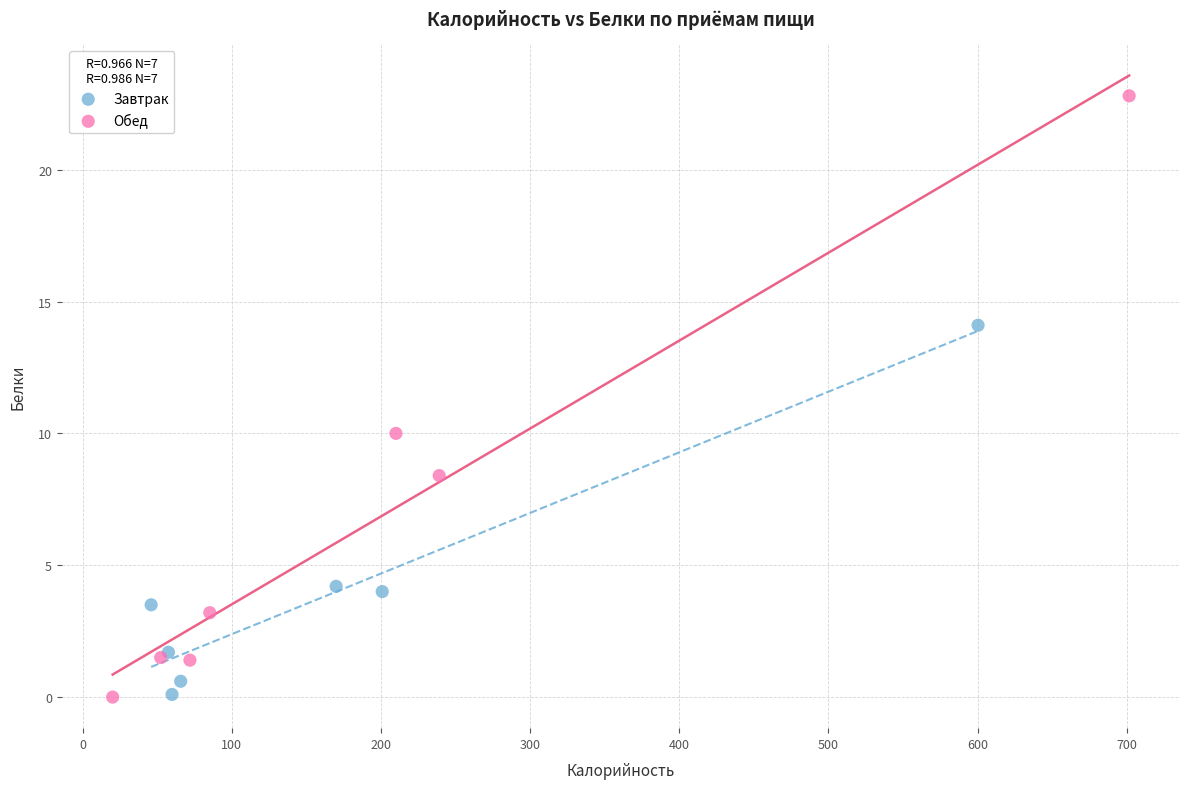

Which series has the largest Y range (max minus min)?

Обед